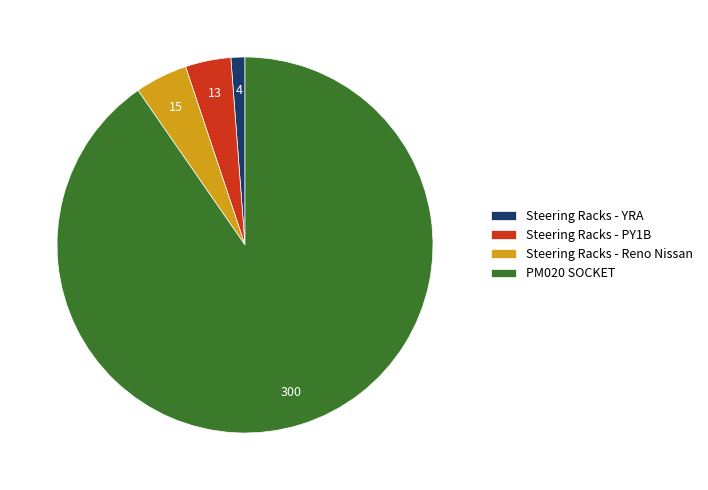

Which category has the biggest portion of the pie?

PM020 SOCKET